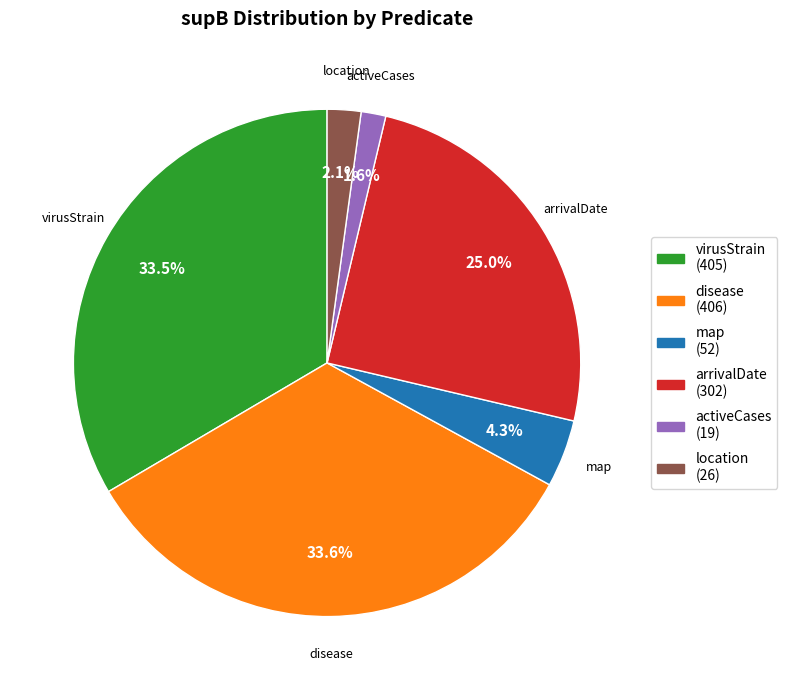

Does map account for over 50% of the chart?

No